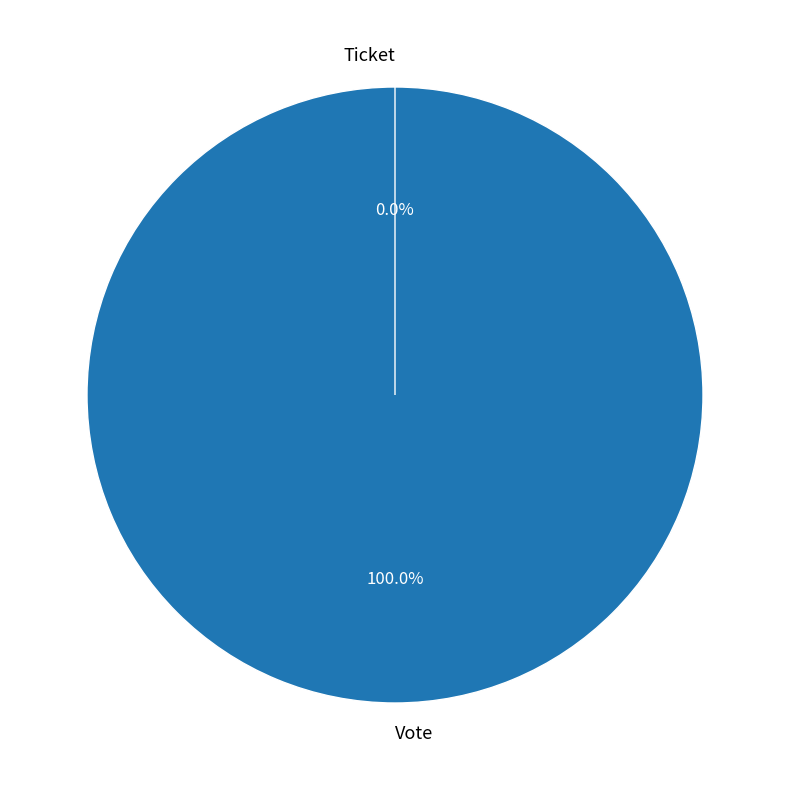

True or false: Vote accounts for 100% of the total.

True